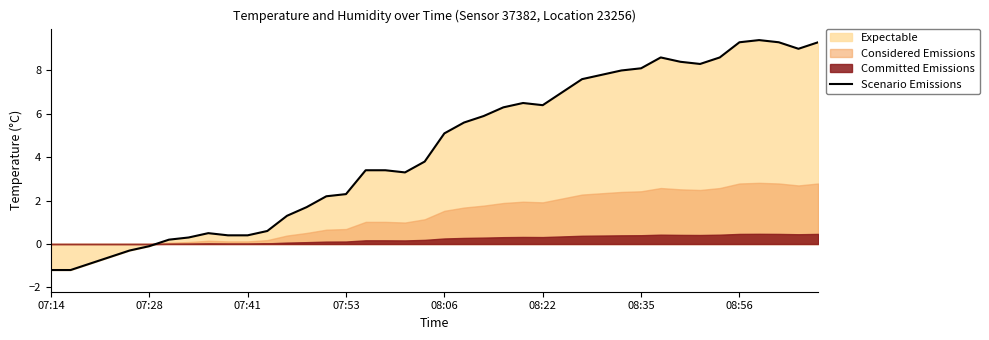

What is the difference between the maximum and minimum values?

10.6